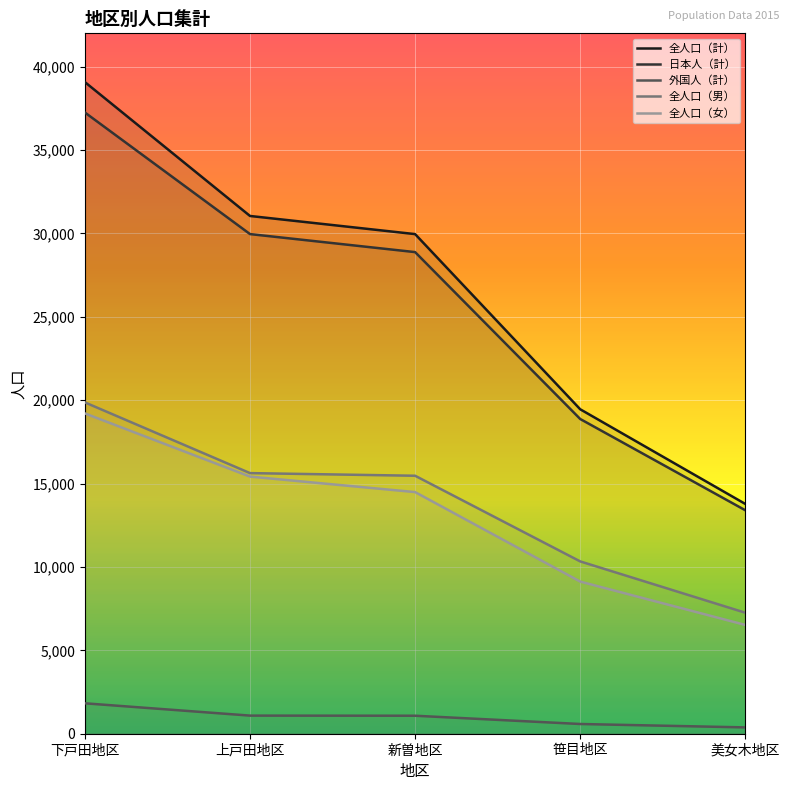

Reading right to left, what are all the values shown in this chart?

全人口（計）: 美女木地区=13779	笹目地区=19456	新曽地区=29960	上戸田地区=31048	下戸田地区=39076
日本人（計）: 美女木地区=13400	笹目地区=18873	新曽地区=28881	上戸田地区=29962	下戸田地区=37252
外国人（計）: 美女木地区=379	笹目地区=583	新曽地区=1079	上戸田地区=1086	下戸田地区=1824
全人口（男）: 美女木地区=7256	笹目地区=10333	新曽地区=15470	上戸田地区=15628	下戸田地区=19868
全人口（女）: 美女木地区=6523	笹目地区=9123	新曽地区=14490	上戸田地区=15420	下戸田地区=19208